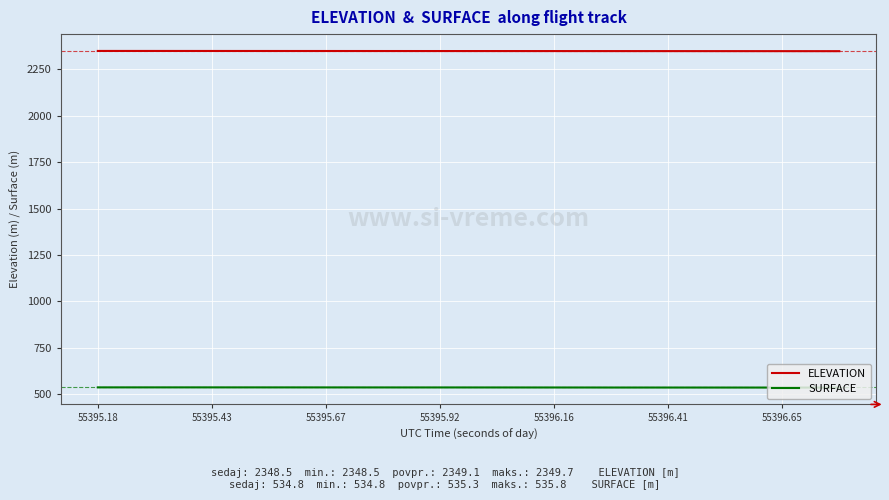

What is the maximum value shown in the chart?

2349.7